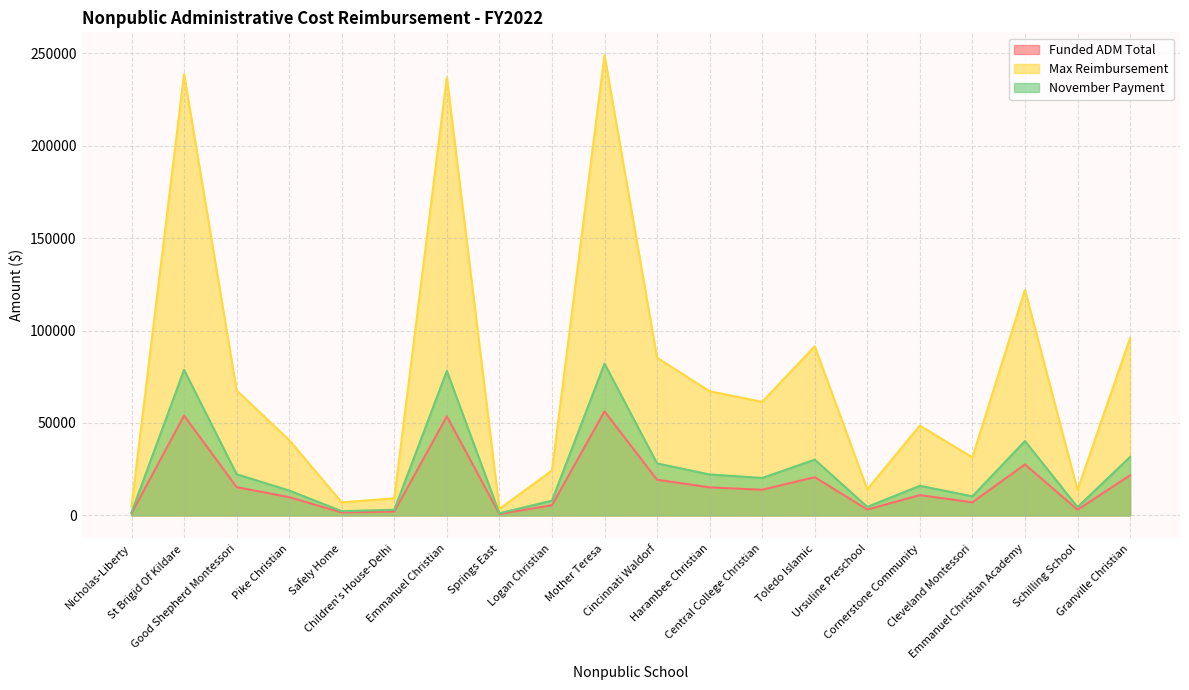

What is the difference between the maximum and minimum values in the Funded ADM Total series?

55500.0